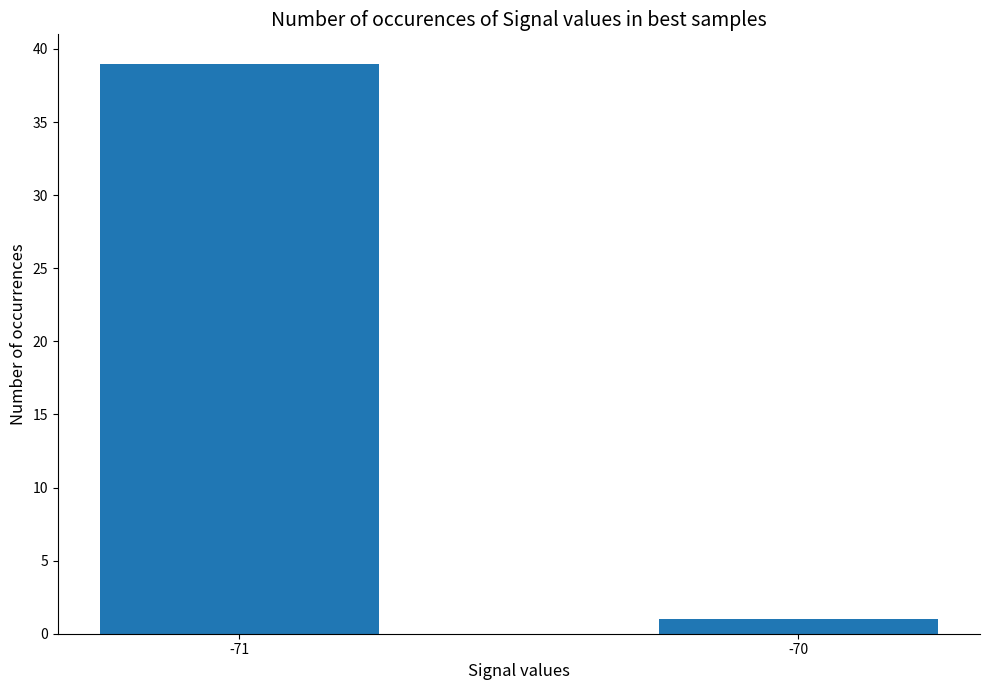

The chart shows a value of 39 at -71. True or false?

True